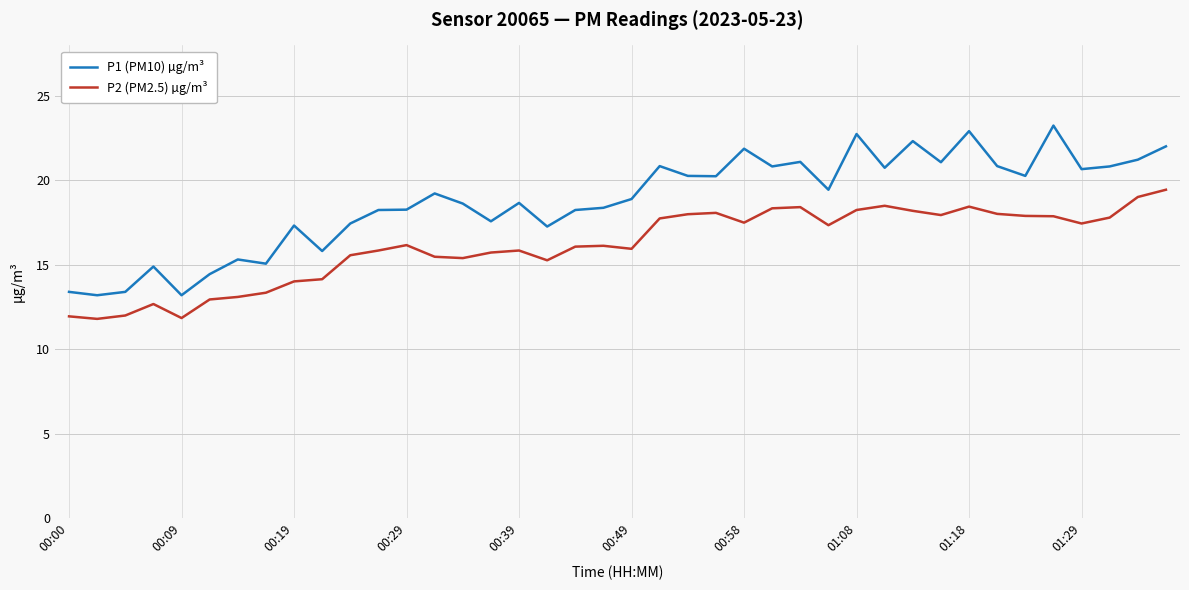

True or false: P1 (PM10) µg/m³ and P2 (PM2.5) µg/m³ cross at least once.

False